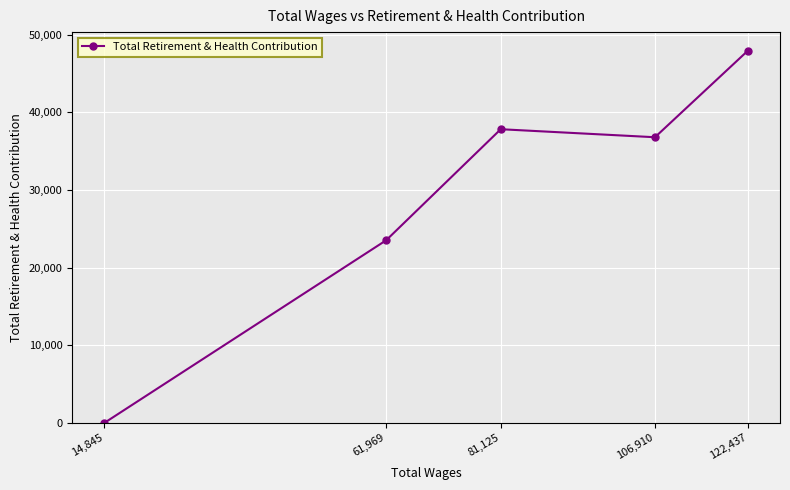

The value at 14,845 is 29226. True or false?

False